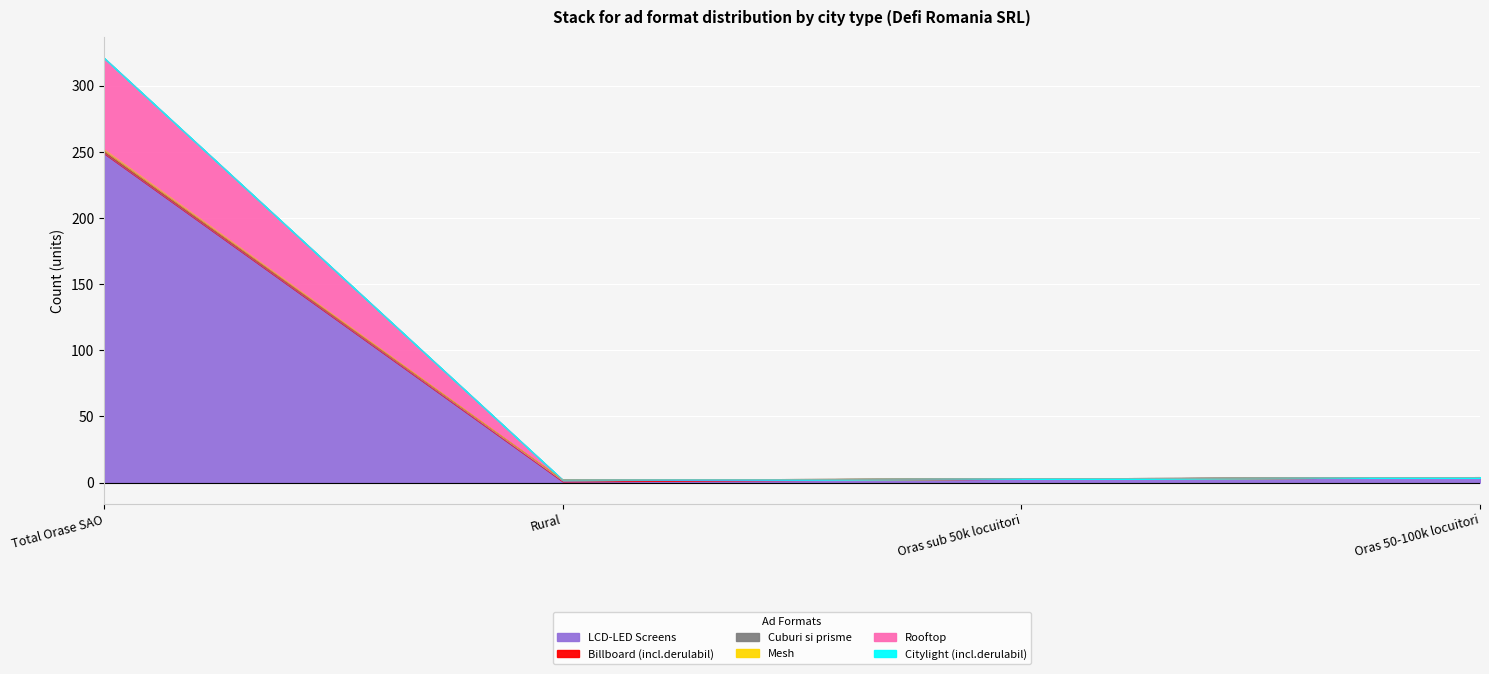

Is it true that Rooftop equals 3 at Oras sub 50k locuitori?

True